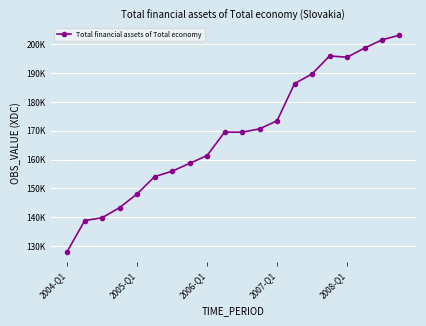

Does the chart have visible grid lines?

Yes